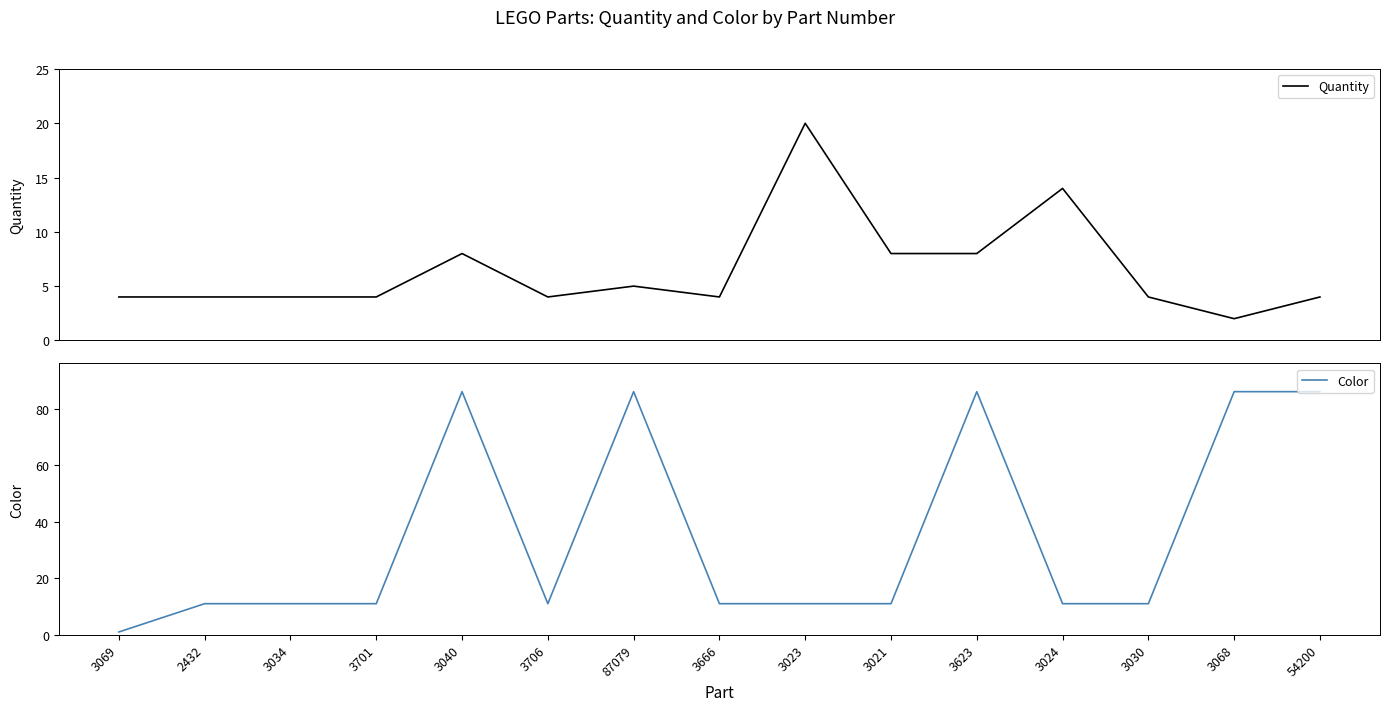

Which series has the widest spread of values?

Color